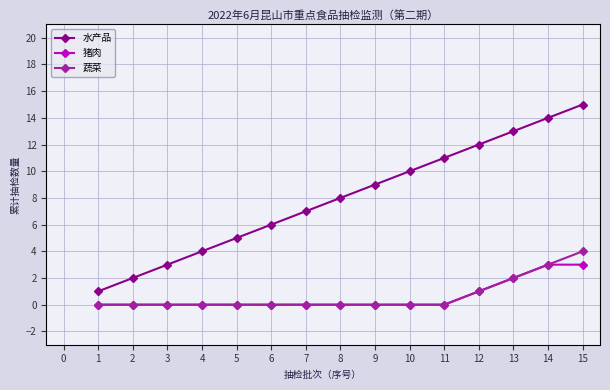

What is the maximum value shown in the chart?

15